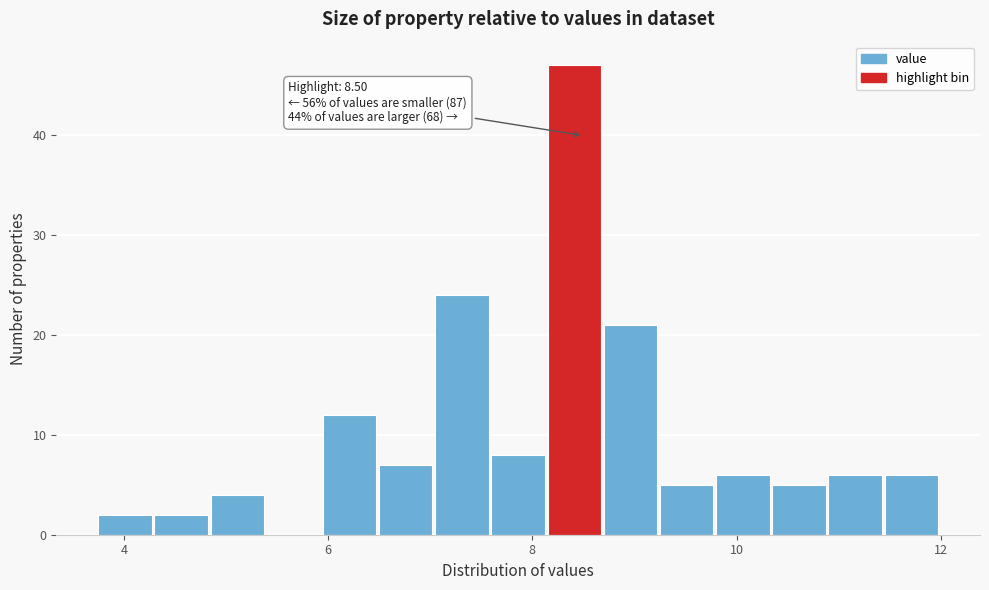

Read against the x-axis, roughly where is the centre of the tallest bar?

8.4